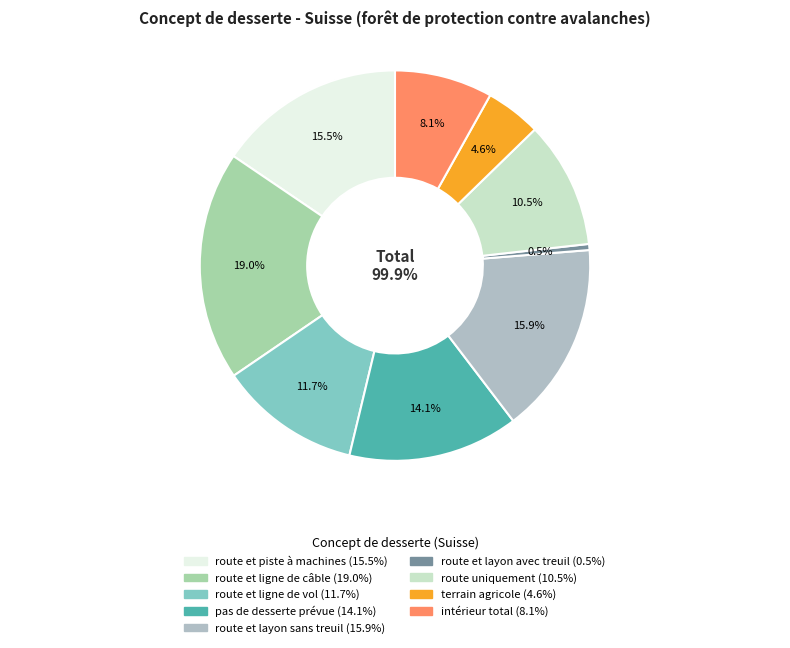

Which category has the biggest portion of the pie?

route et ligne de câble